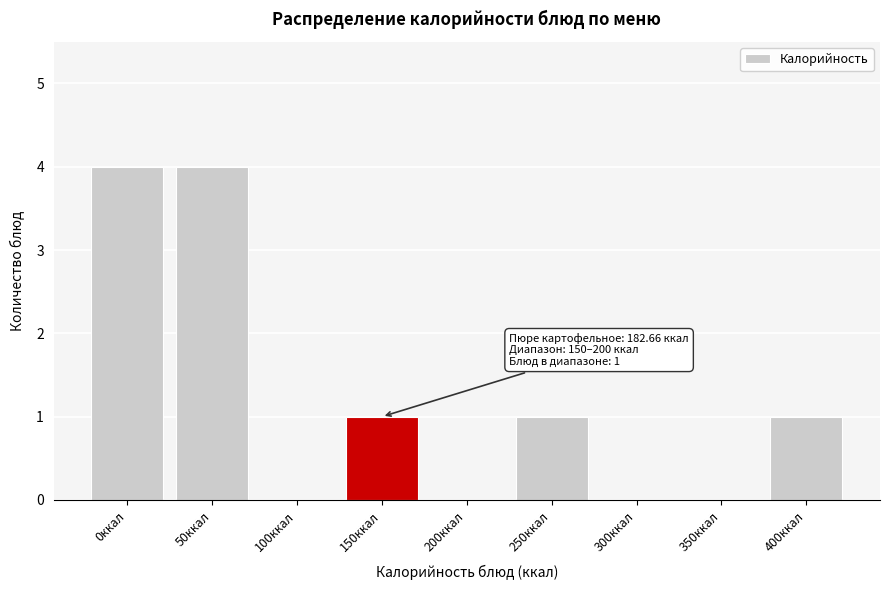

Reading right to left, extract all data points from this chart.

400ккал=1	350ккал=0	300ккал=0	250ккал=1	200ккал=0	150ккал=1	100ккал=0	50ккал=4	0ккал=4